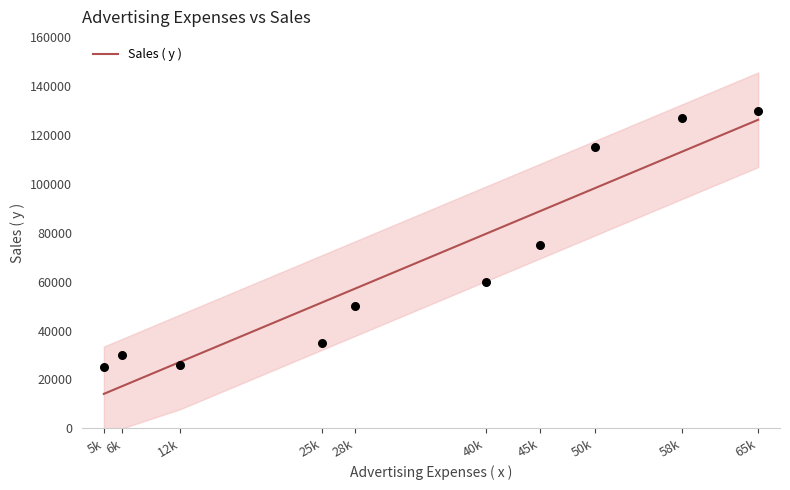

What is the ratio of the value at 6k to the value at 45k?

0.2